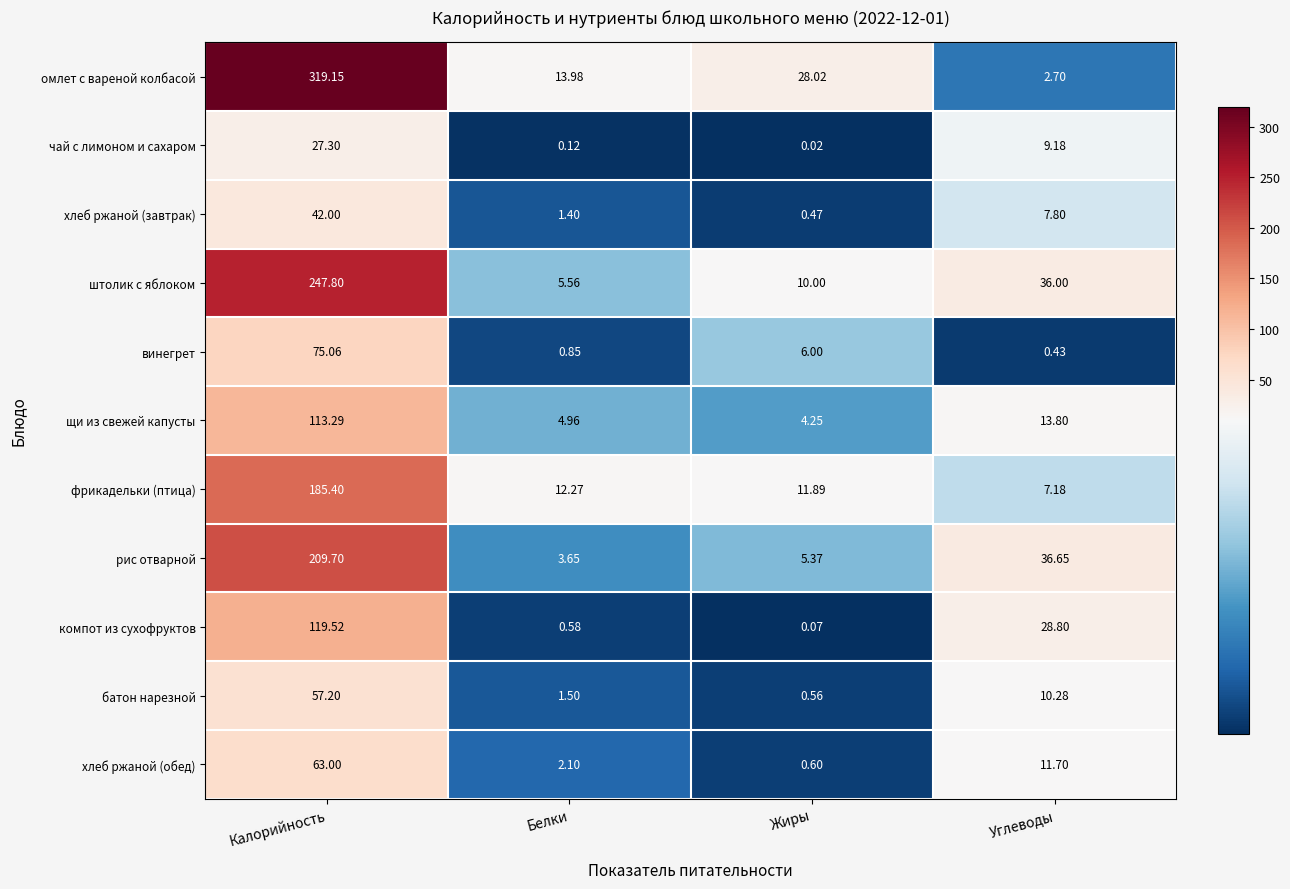

Which category has the lowest value across all series?

Жиры